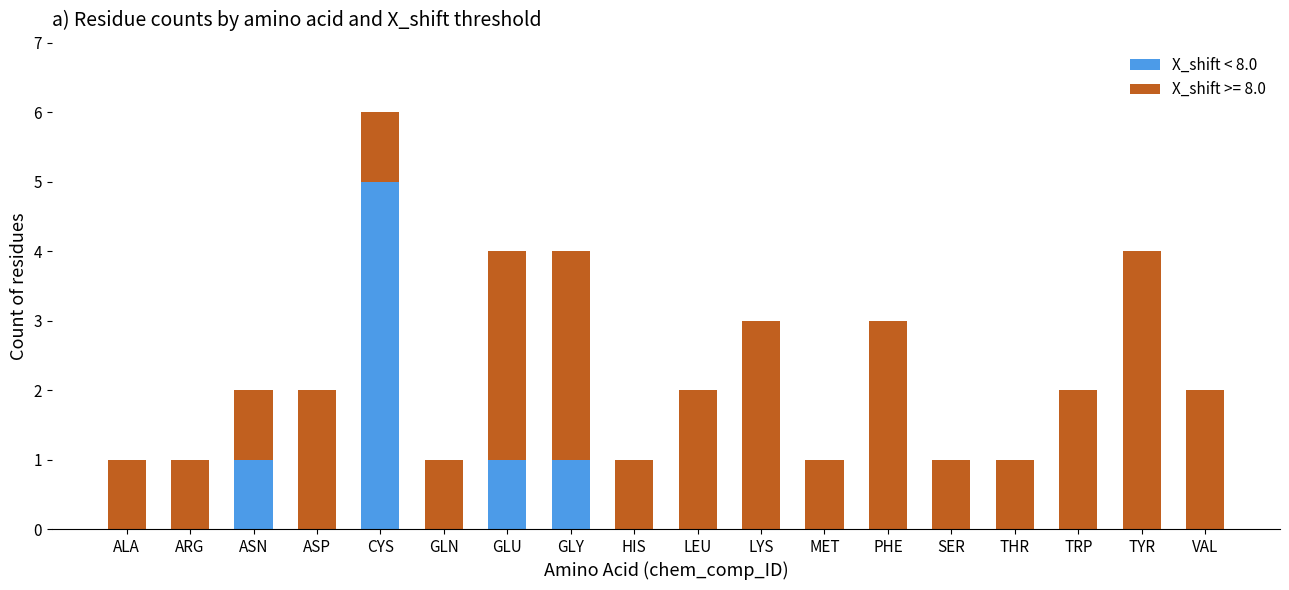

True or false: X_shift < 8.0 has a value of -3 at LEU.

False